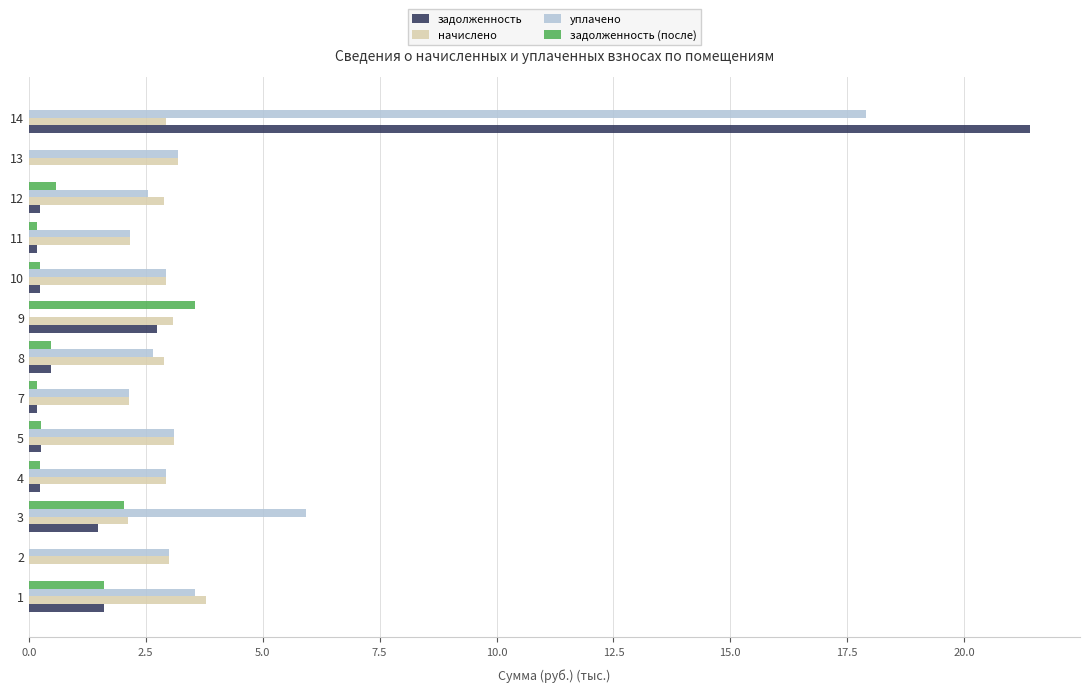

Is the value of задолженность (после) at 8 greater than the value of уплачено at 7?

No